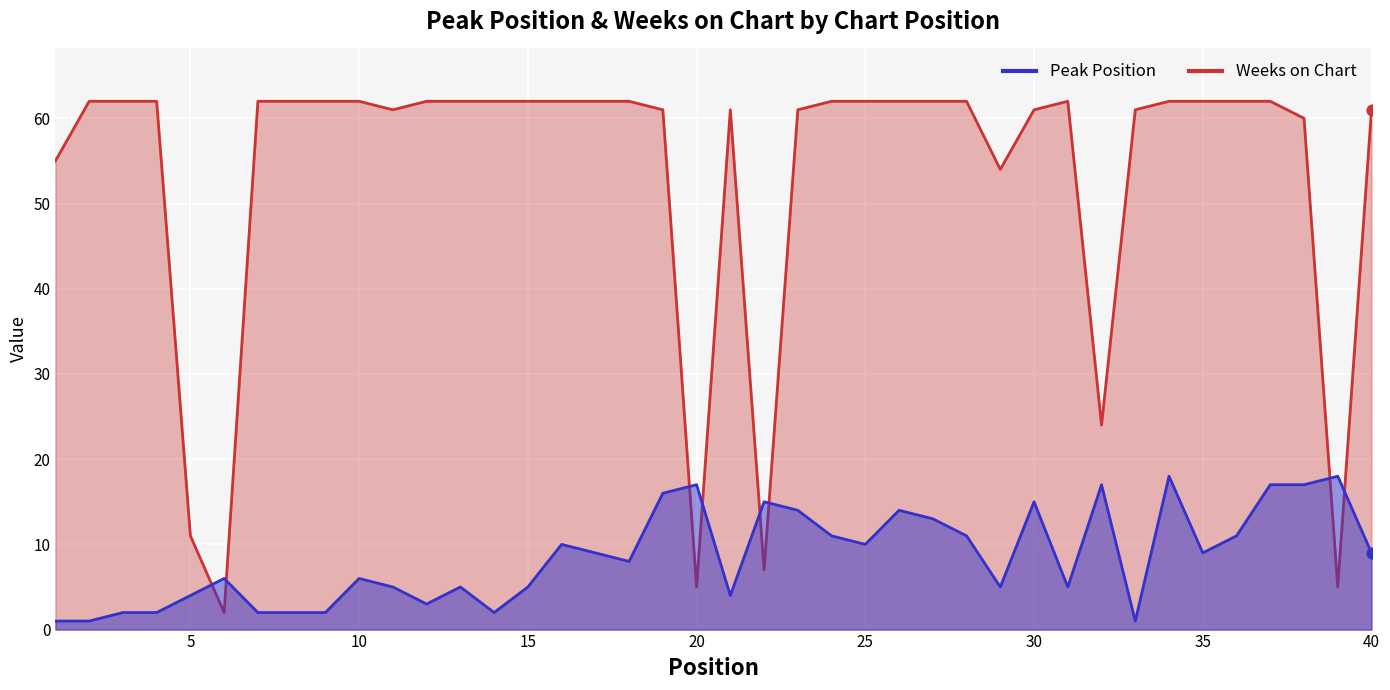

Which series contains the highest Y value?

Weeks on Chart